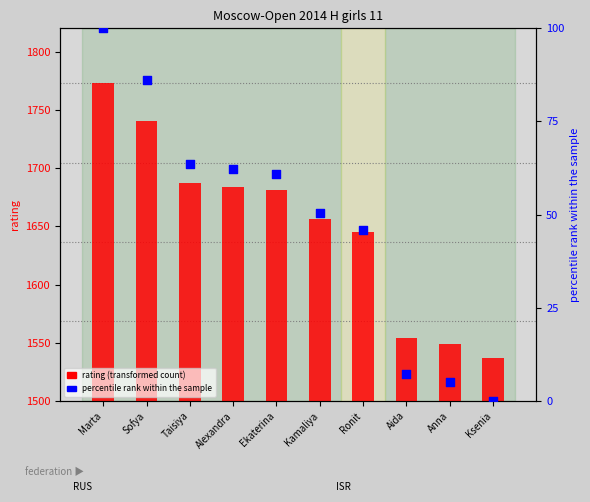

Which series contains the lowest Y value?

percentile rank within group